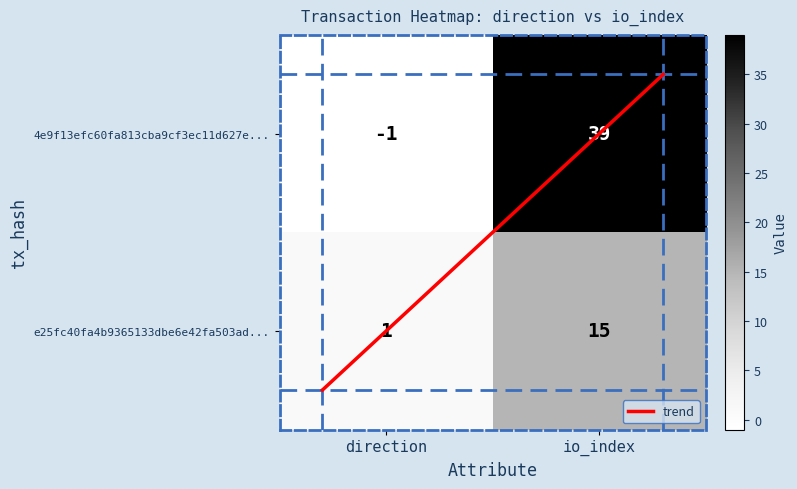

What is the difference between the maximum and minimum values in the e25fc40fa4b9365133dbe6e42fa503ad... series?

14